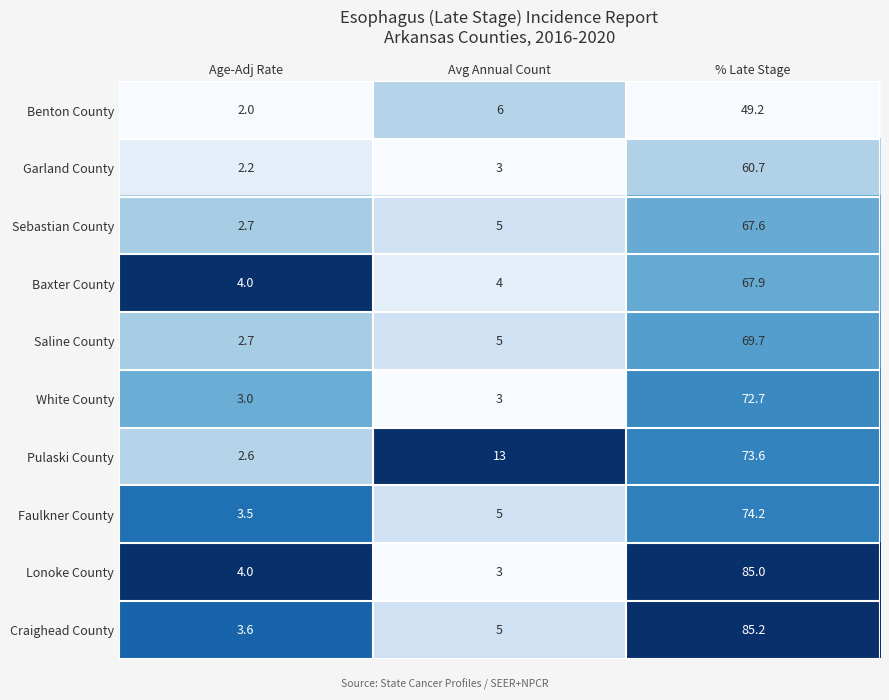

Which series has the widest spread of values?

Lonoke County